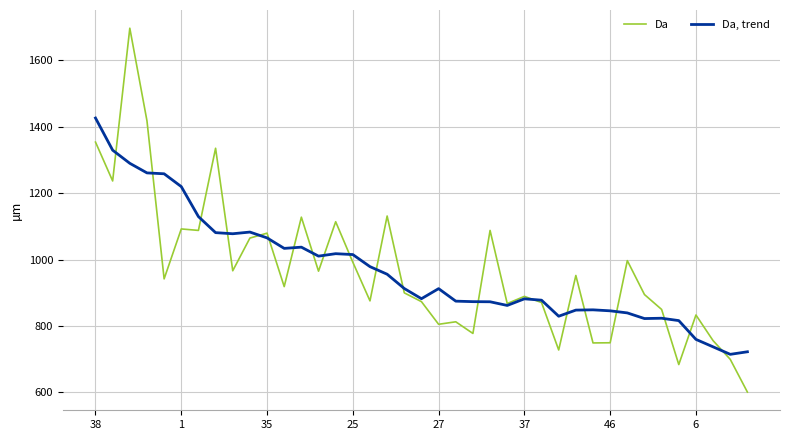

Which series has the widest spread of values?

Da